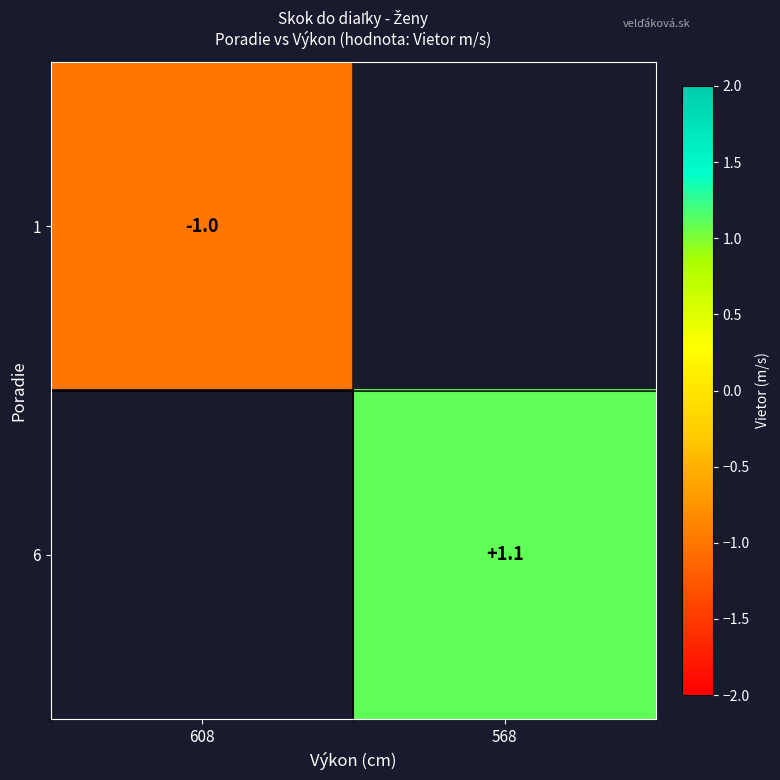

The value of 6 at 568 is 1.9. True or false?

False